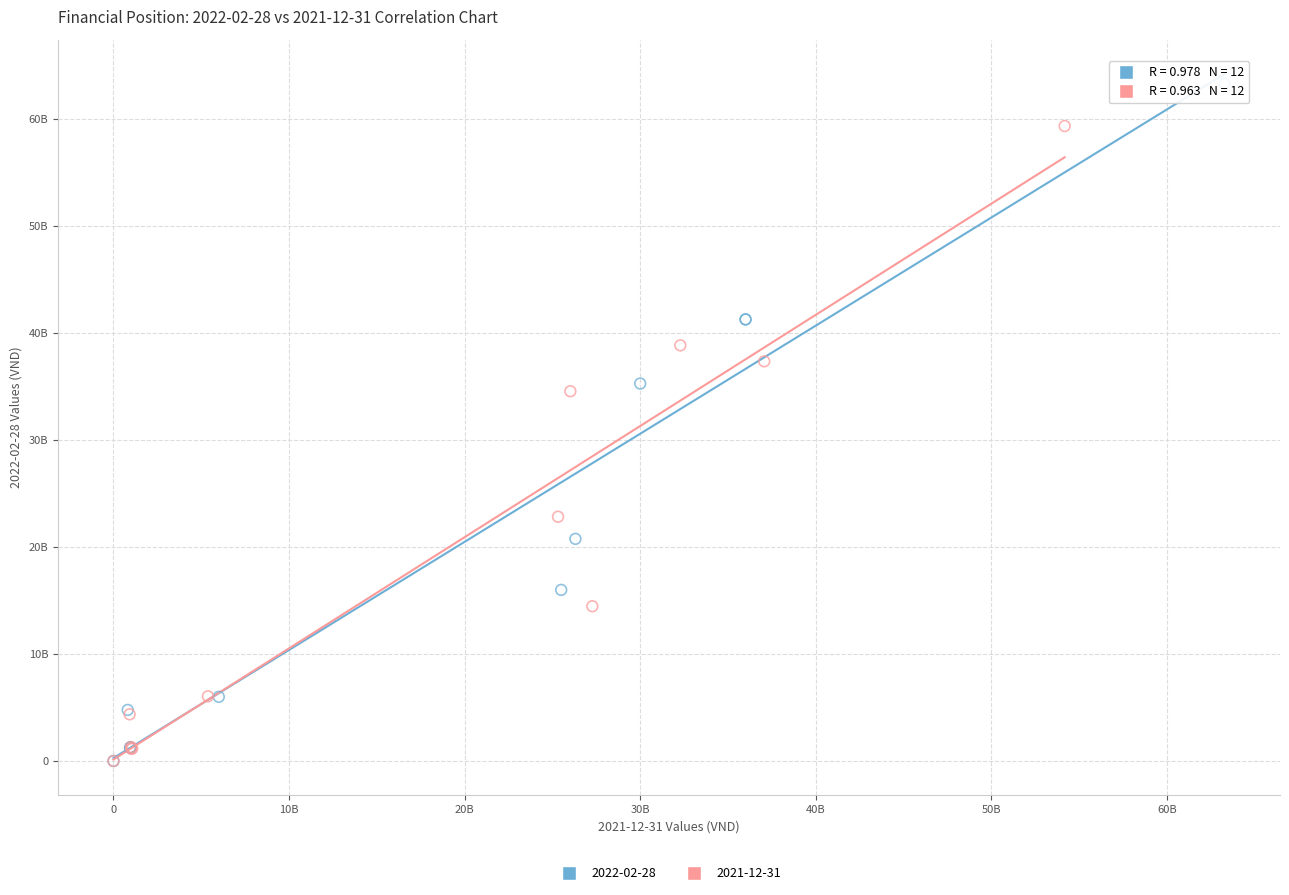

Which series has the widest spread of Y values?

2022-02-28